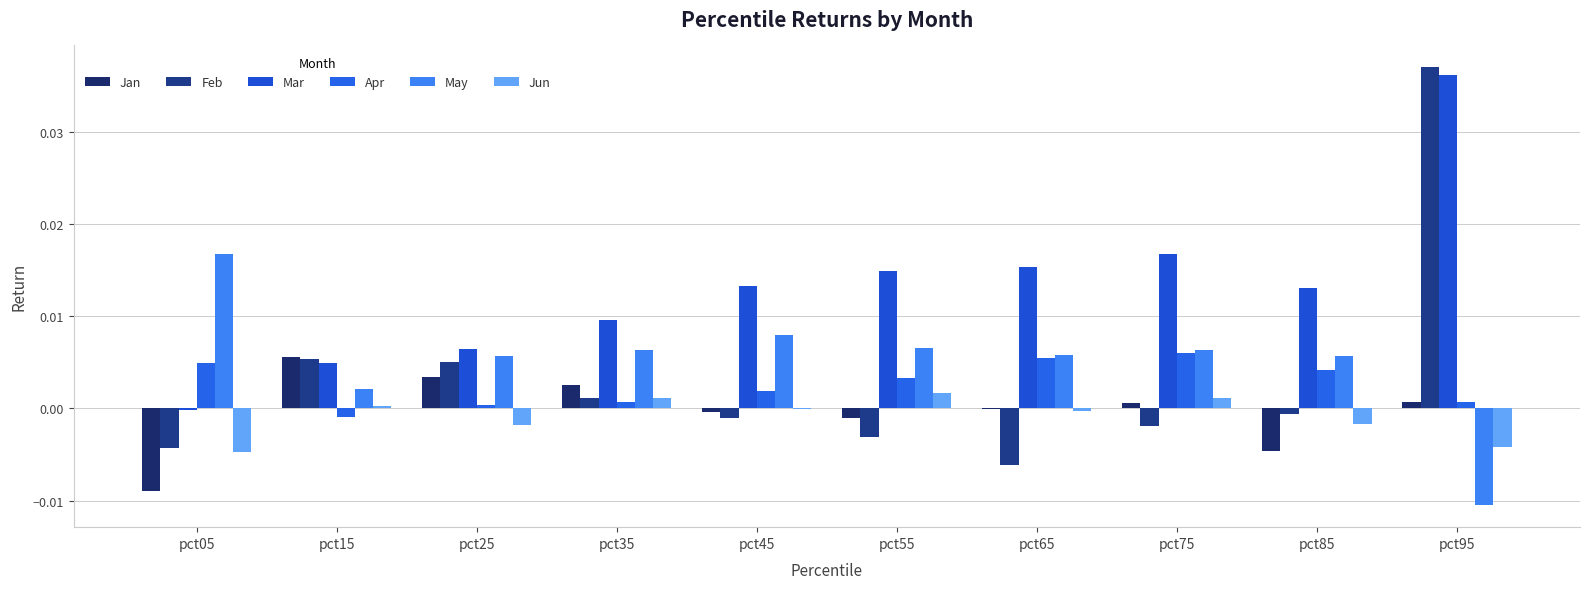

Are the bars grouped side by side (vs. stacked)?

Yes